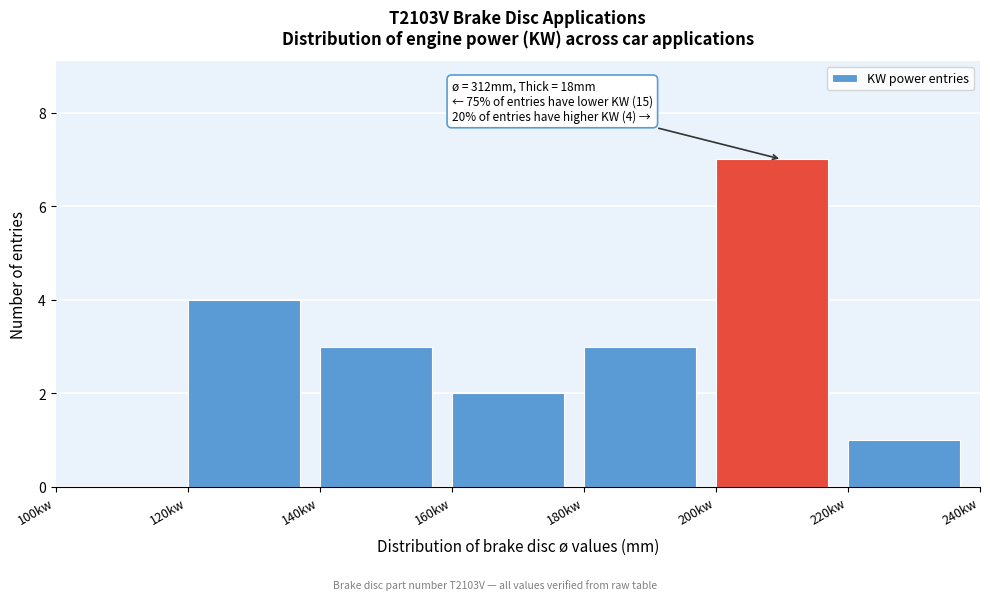

Over which range of the x-axis is the bar tallest?

200 to 220